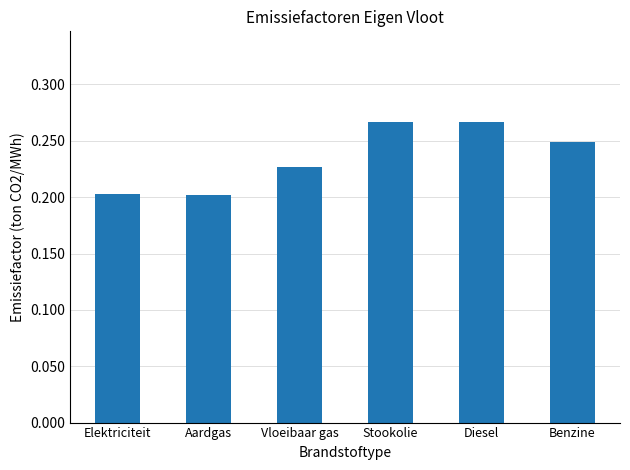

What is the sum of the values at Elektriciteit and Benzine?

0.5